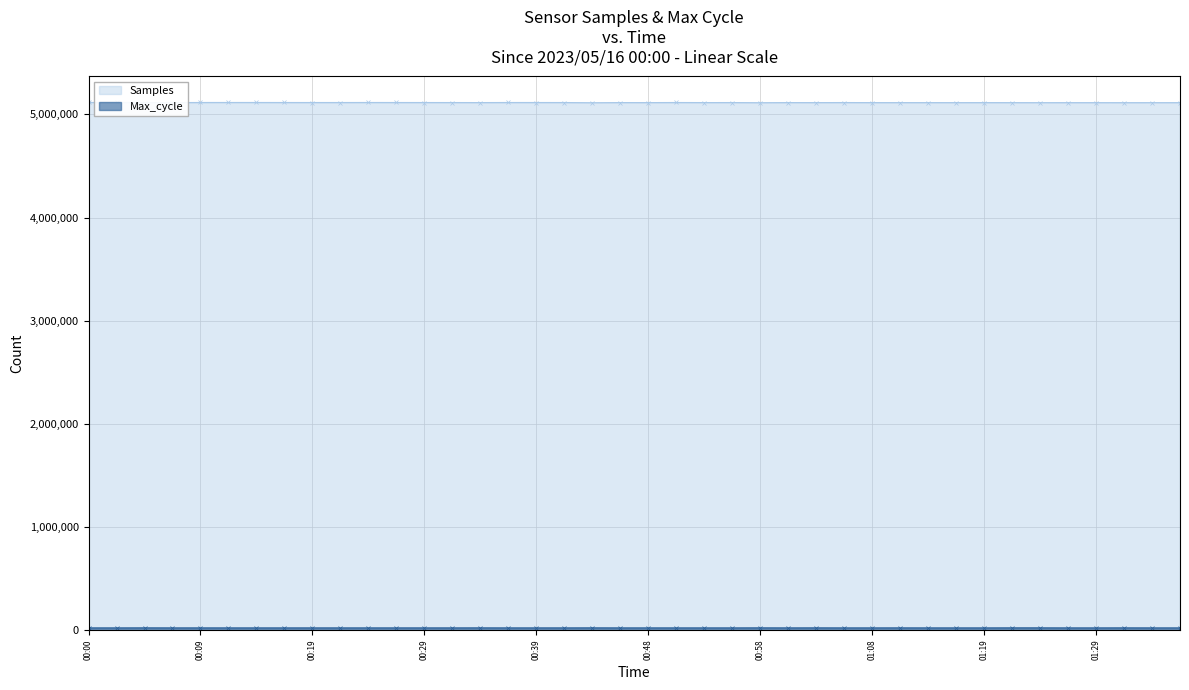

What is the maximum value shown in the chart?

5115846